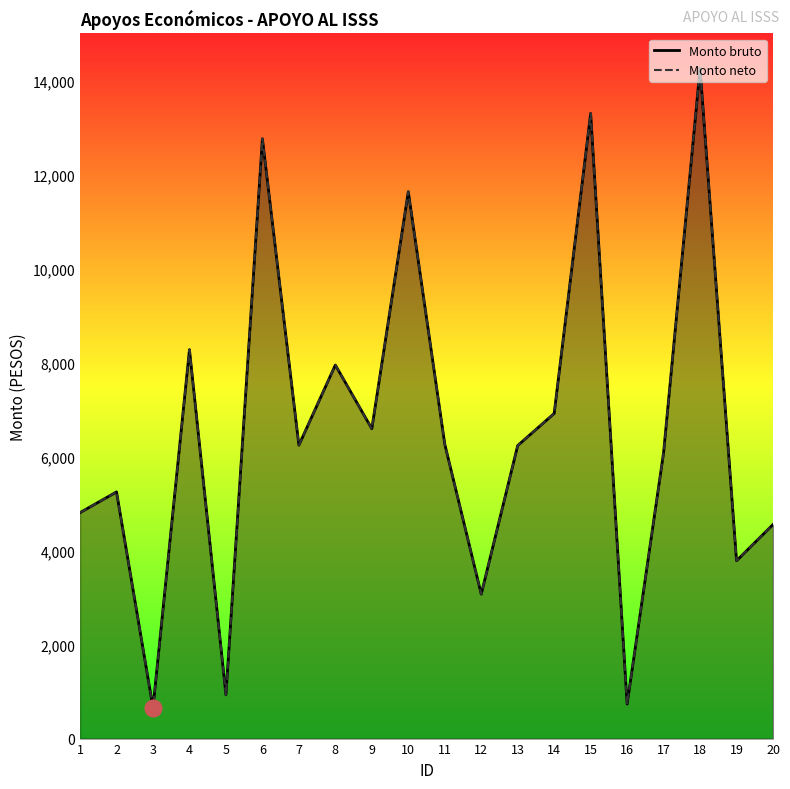

Reading left to right, transcribe all the data shown in this chart.

Monto bruto: 1=4806.9	2=5247.2	3=657.4	4=8273.8	5=931.1	6=12759.5	7=6241.1	8=7946.2	9=6591.4	10=11633.6	11=6263.5	12=3072.4	13=6233.5	14=6915.9	15=13298.1	16=734.9	17=6082.9	18=14258.7	19=3782.8	20=4553.4
Monto neto: 1=4806.9	2=5247.2	3=657.4	4=8273.8	5=931.1	6=12759.5	7=6241.1	8=7946.2	9=6591.4	10=11633.6	11=6263.5	12=3072.4	13=6233.5	14=6915.9	15=13298.1	16=734.9	17=6082.9	18=14258.7	19=3782.8	20=4553.4